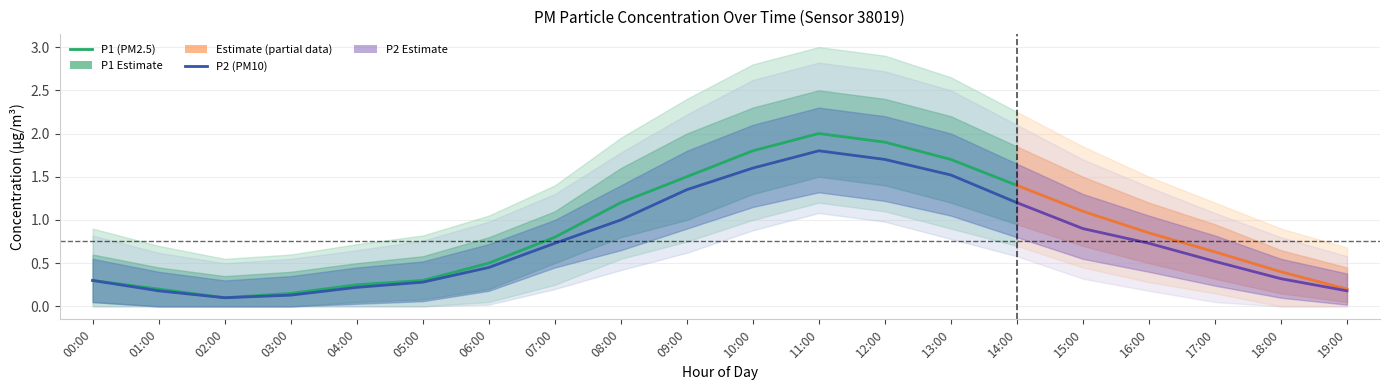

Is the value of P1 (PM2.5) at 04:00 greater than the value of P2 (PM10) at 11:00?

No